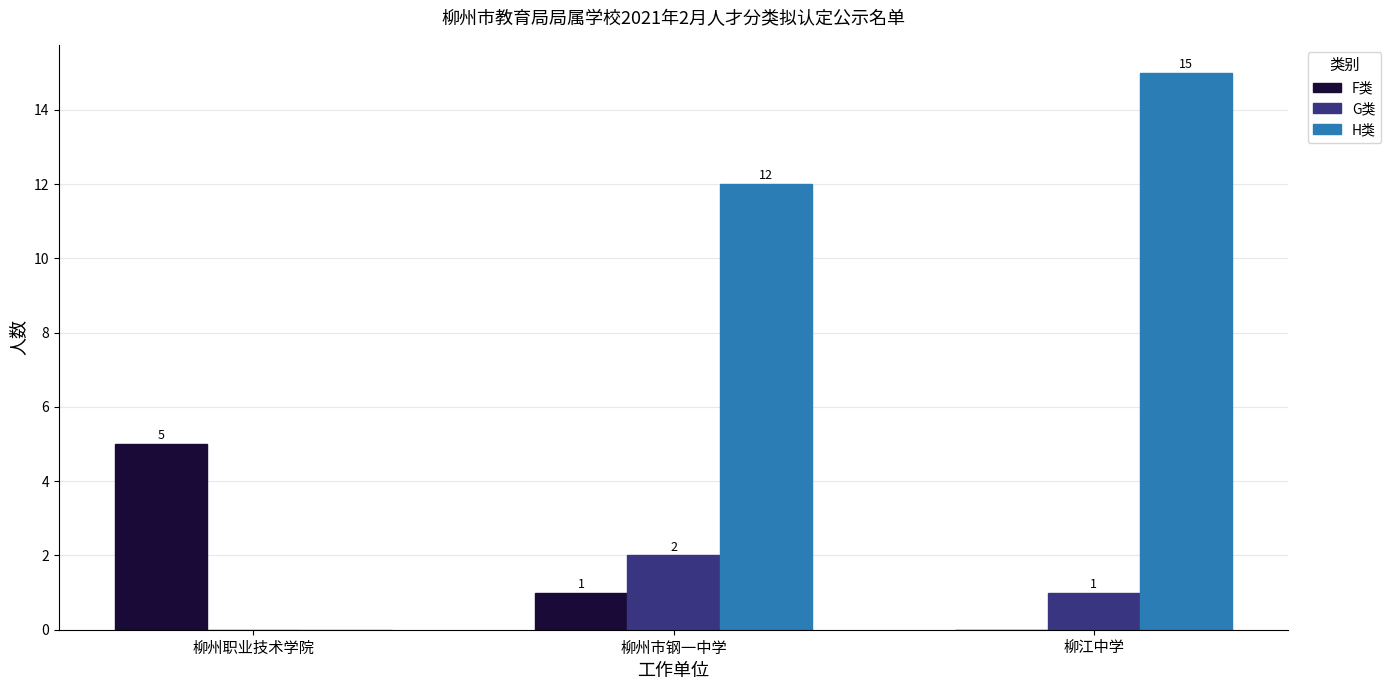

What is the sum of the F类 values at 柳江中学 and 柳州职业技术学院?

5